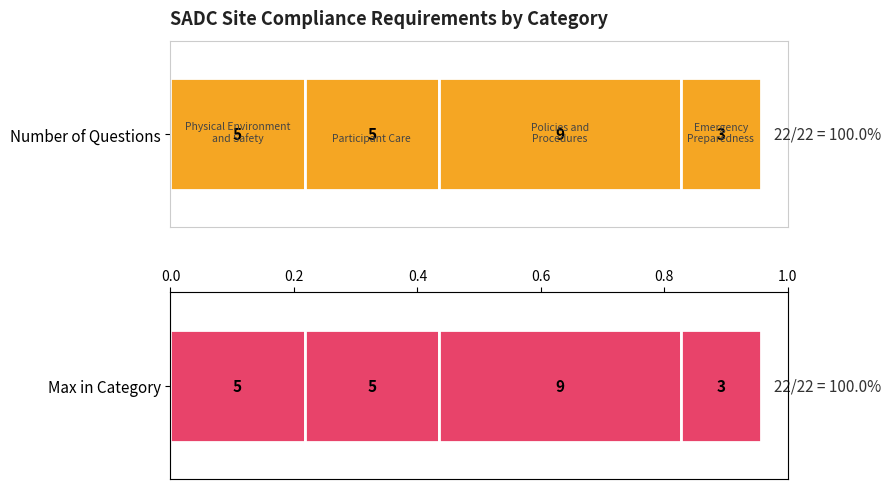

How many categories are shown in the chart?

4